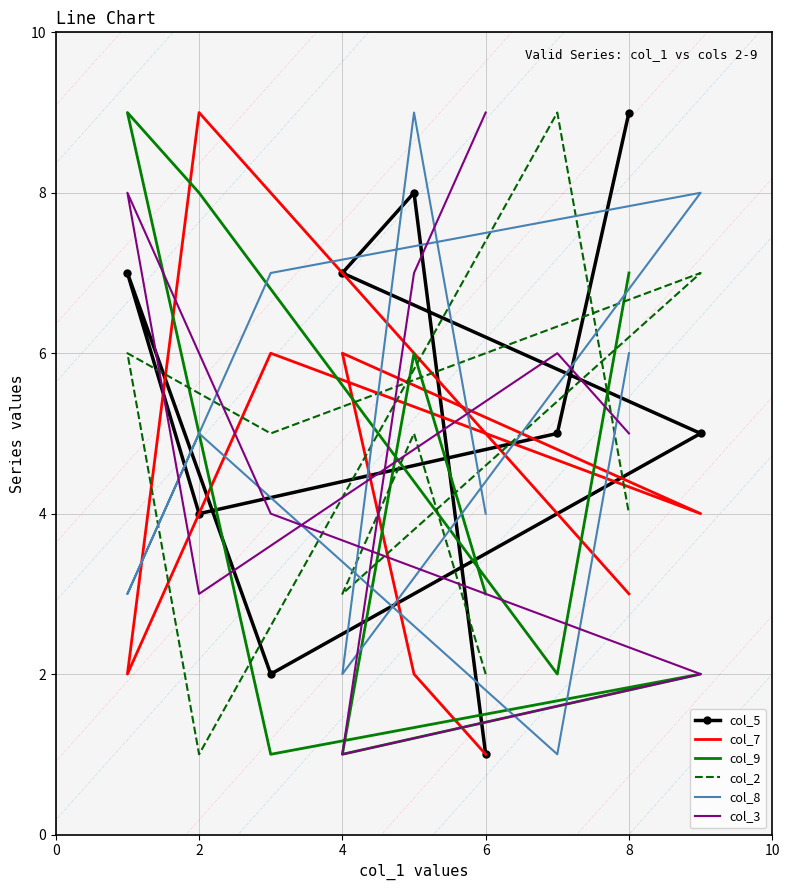

Is the value of col_2 at 7 greater than the value of col_5 at 10?

Yes